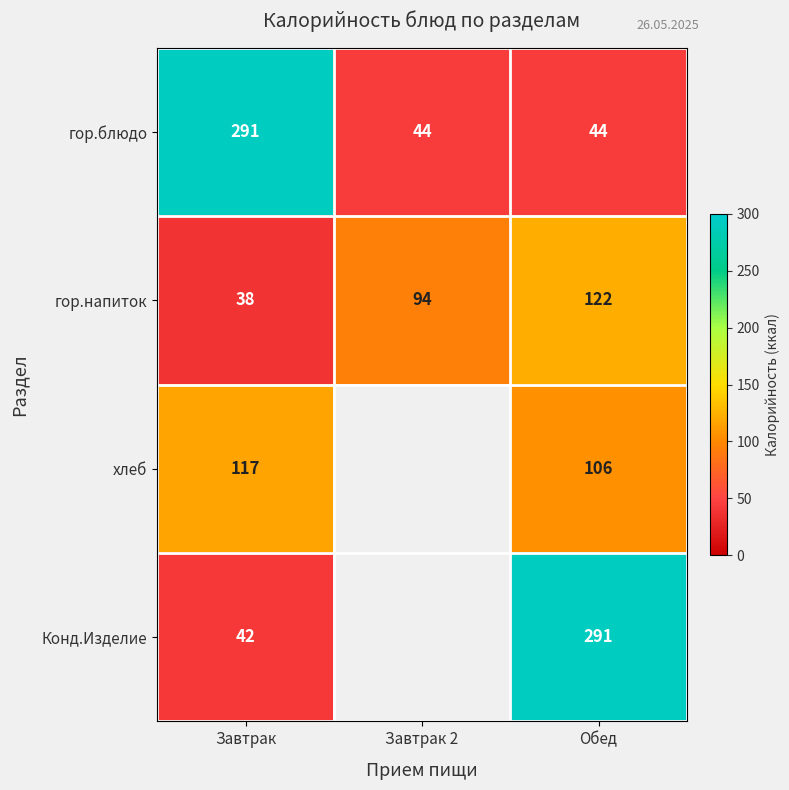

What is the minimum value shown in the chart?

38.0